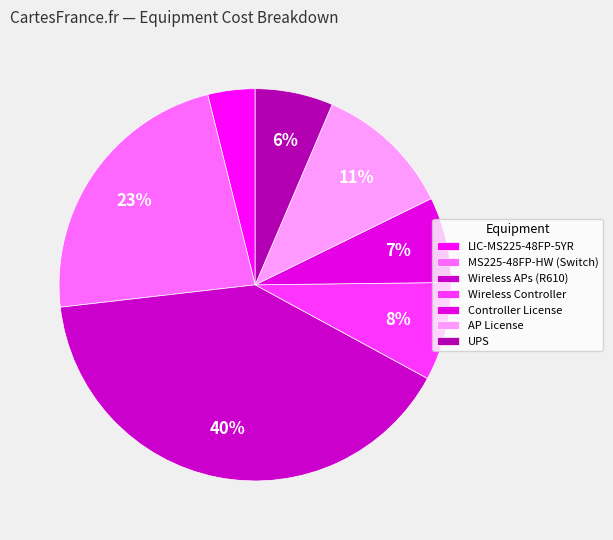

What portion of the pie excludes Controller License?

92.9%